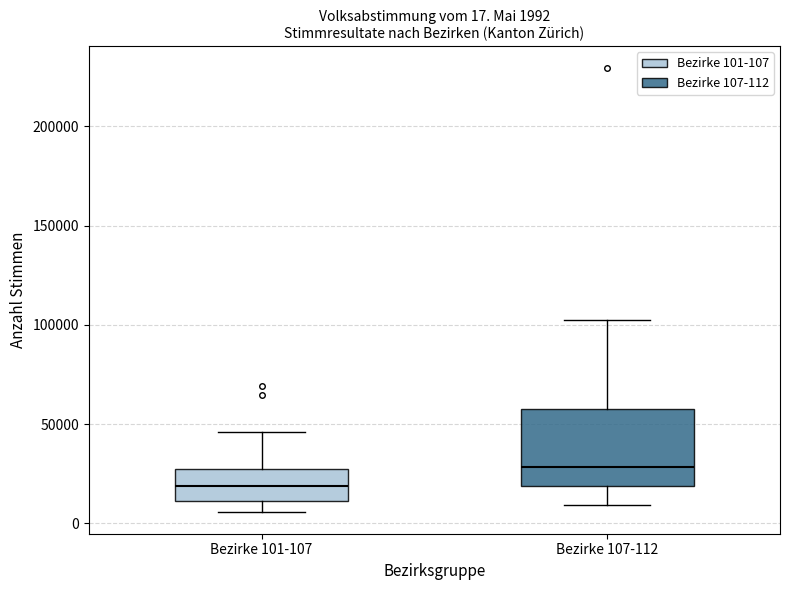

Which box has the lowest median line?

Bezirke 101-107